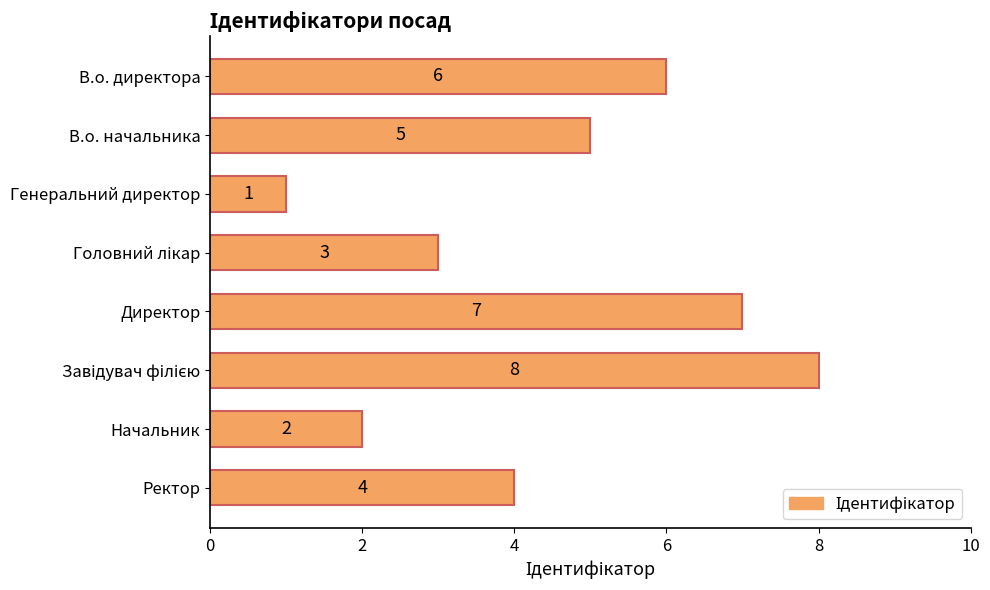

What is the value of the 2nd bar from the top?

5